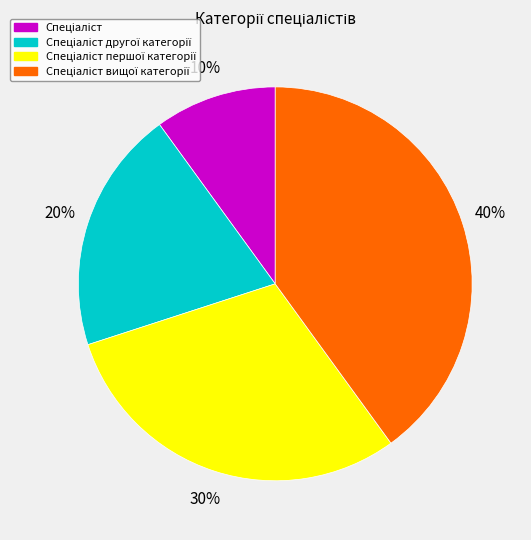

Is there a majority slice in this chart?

No